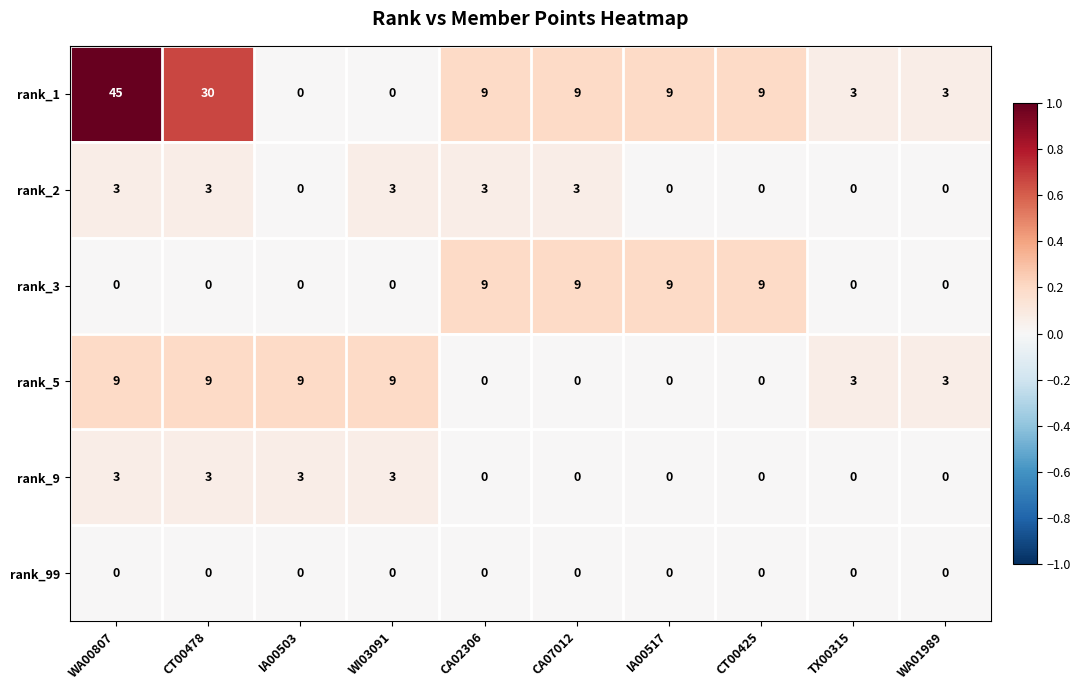

At which label does rank_1 reach its peak?

WA00807